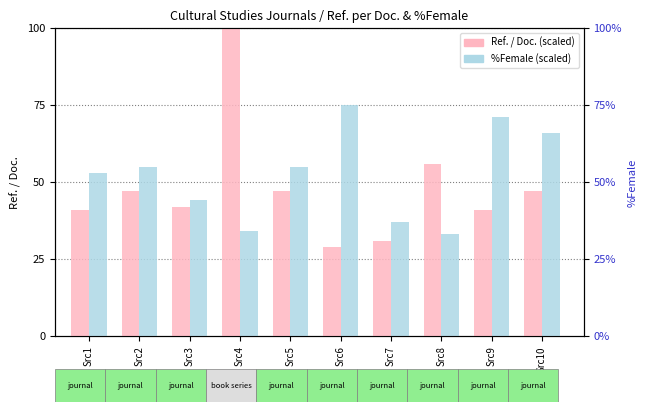

What is the difference between the highest and lowest values at Src3?

0.2